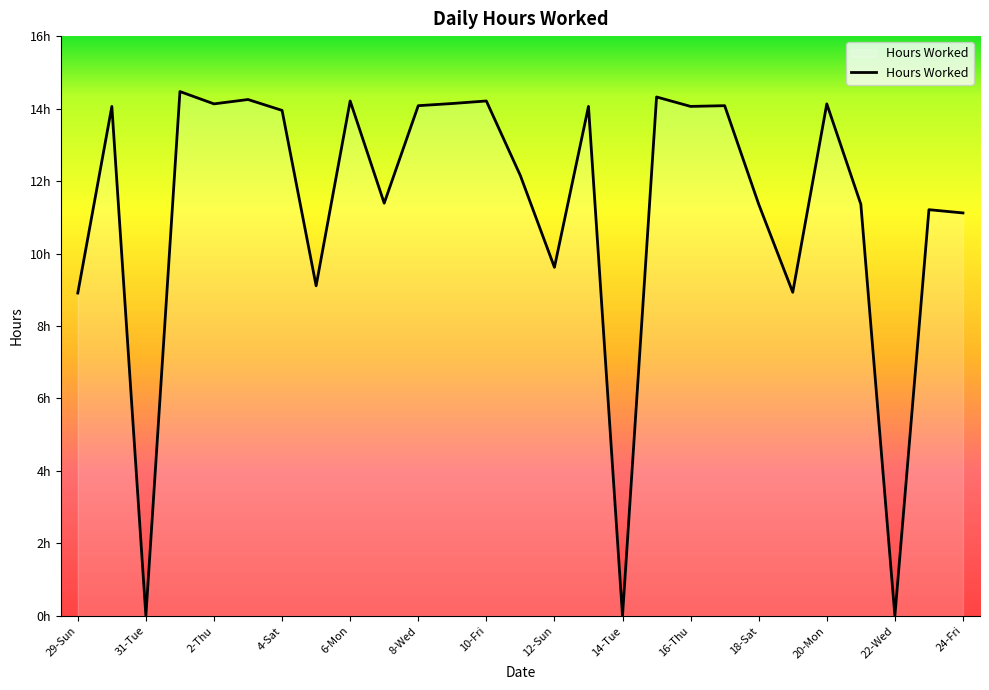

Does the chart have visible grid lines?

No